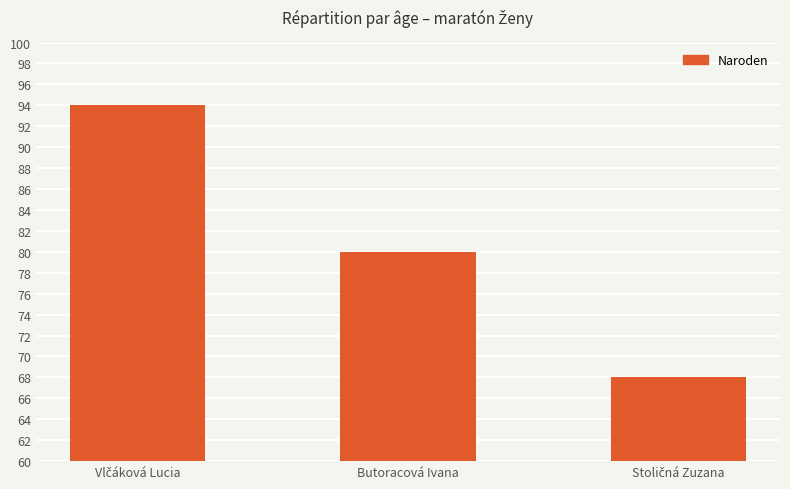

How many series are shown in this chart?

1